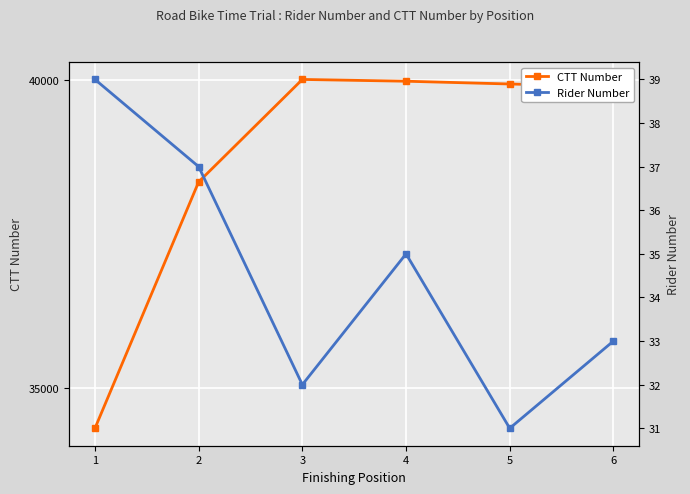

List the labels in order of Rider Number value, smallest first.

5, 3, 6, 4, 2, 1